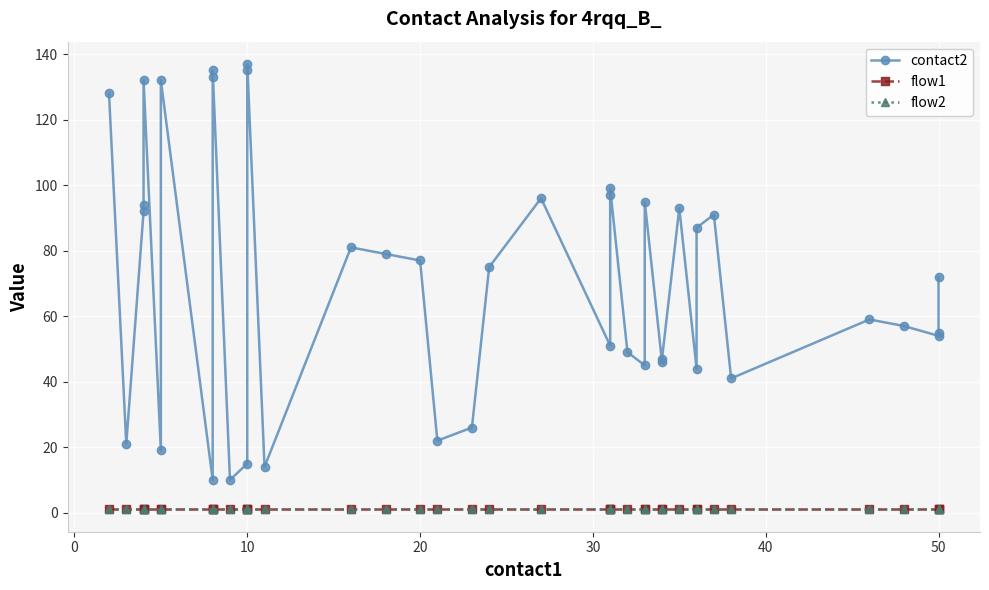

True or false: contact2 and flow2 cross at least once.

False